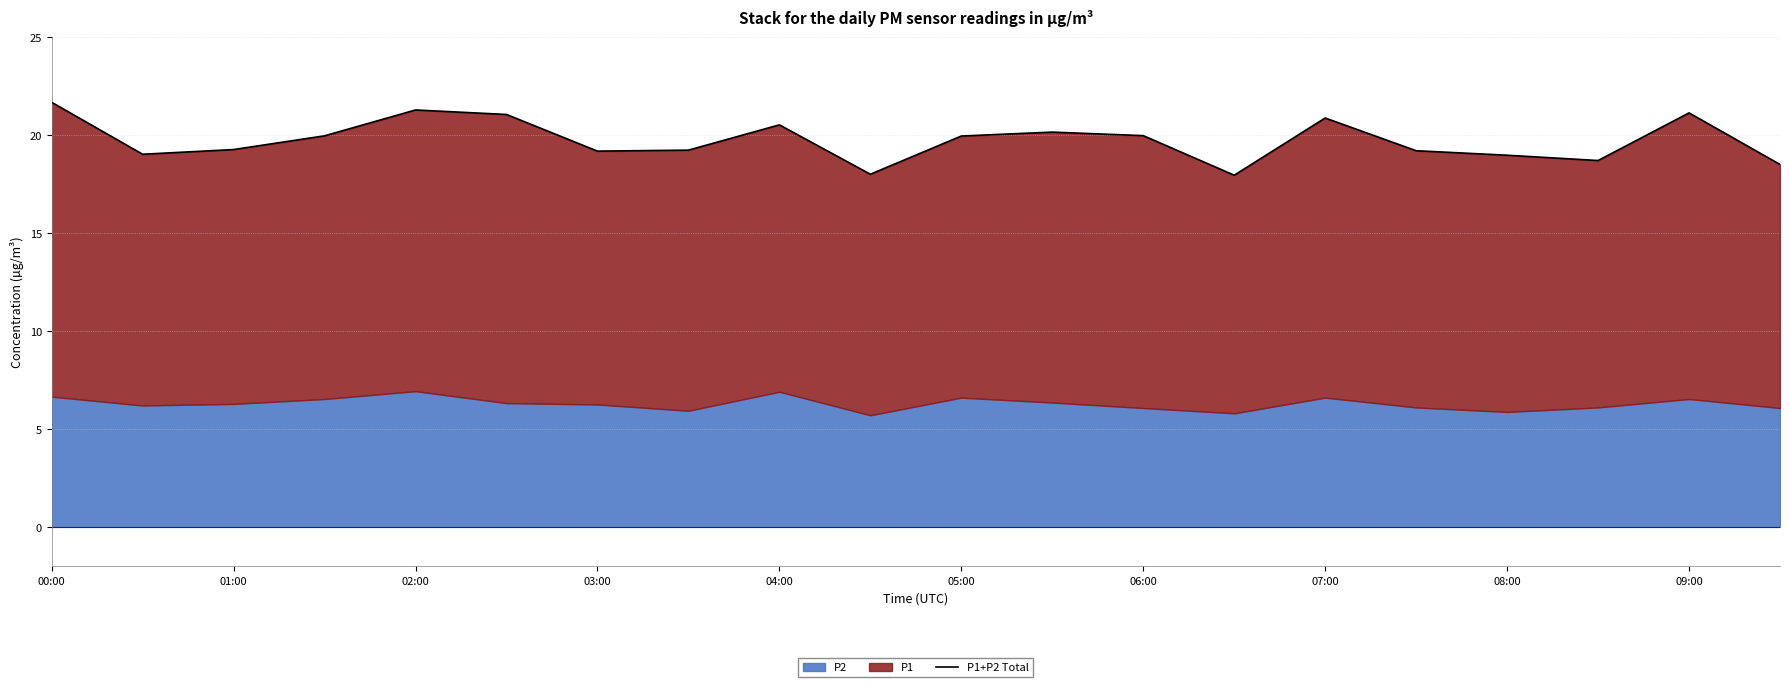

The chart shows a value of 19.0 at 08:00. True or false?

True